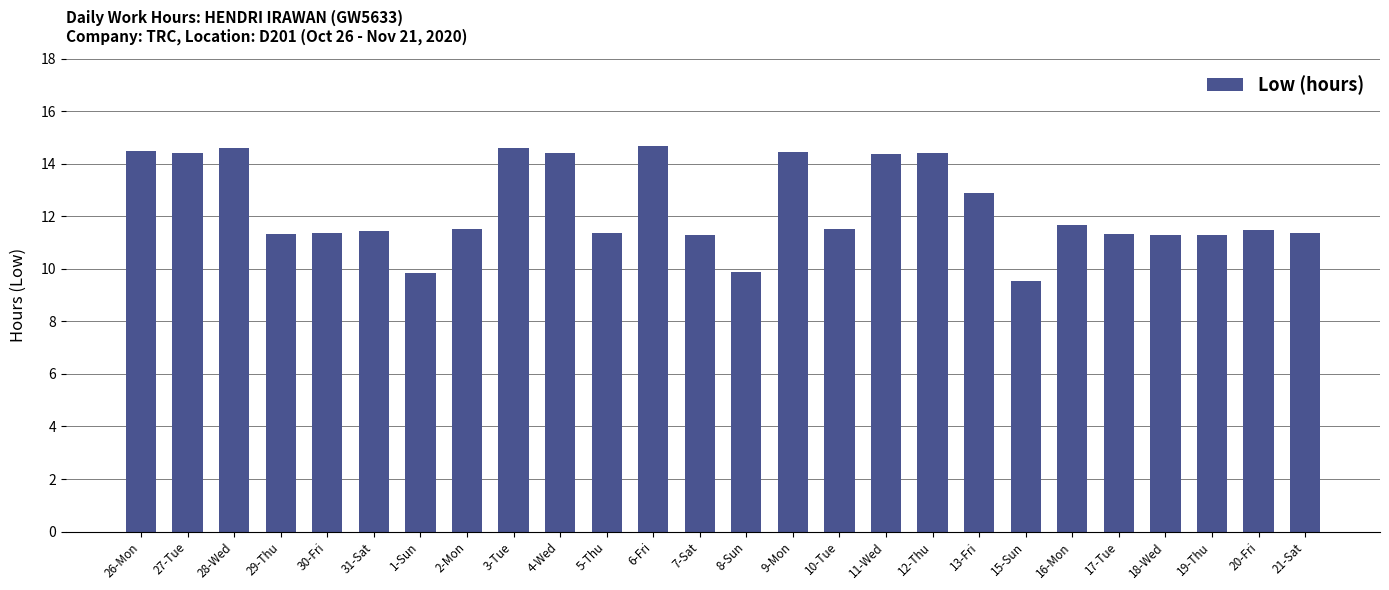

What is the value of the 15th bar from the left?

14.4